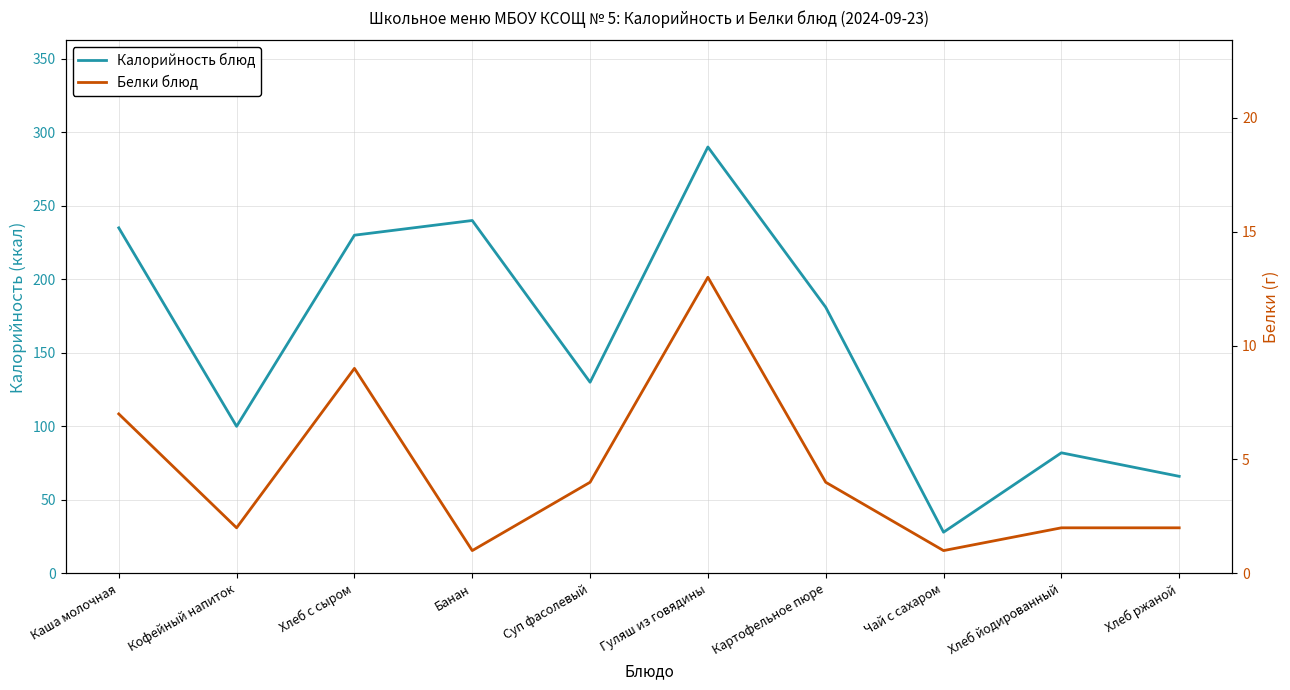

What is the maximum value for Белки блюд?

13